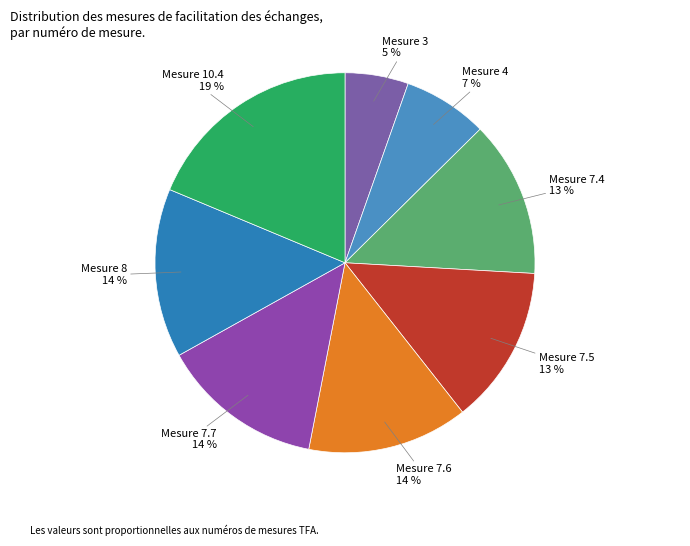

Is it true that Mesure 7.4 is 13% of the pie?

True